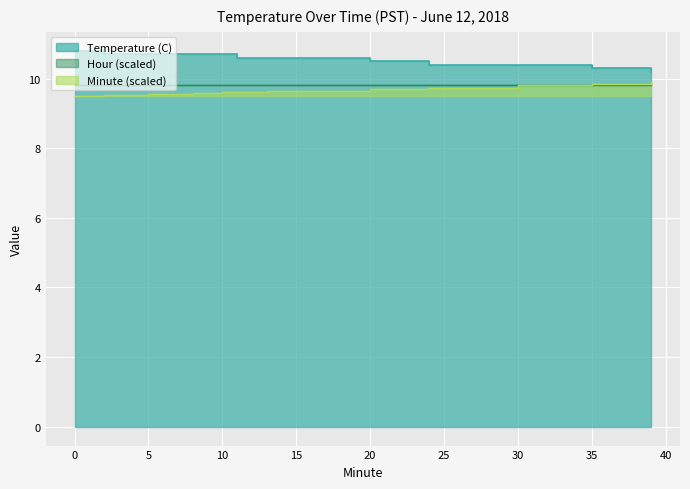

What is the spread (max minus min) of values at 2?

1.2